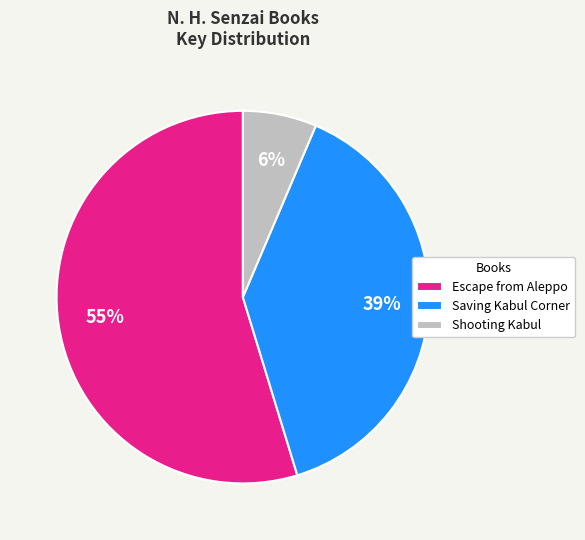

To the nearest percent, what is the average slice percentage?

33%